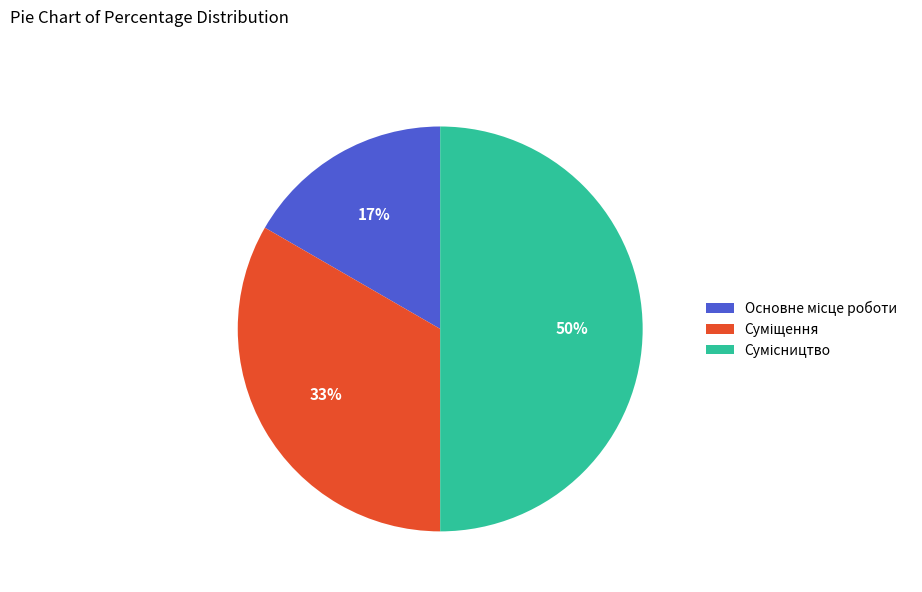

To the nearest percent, what is the average slice percentage?

33%